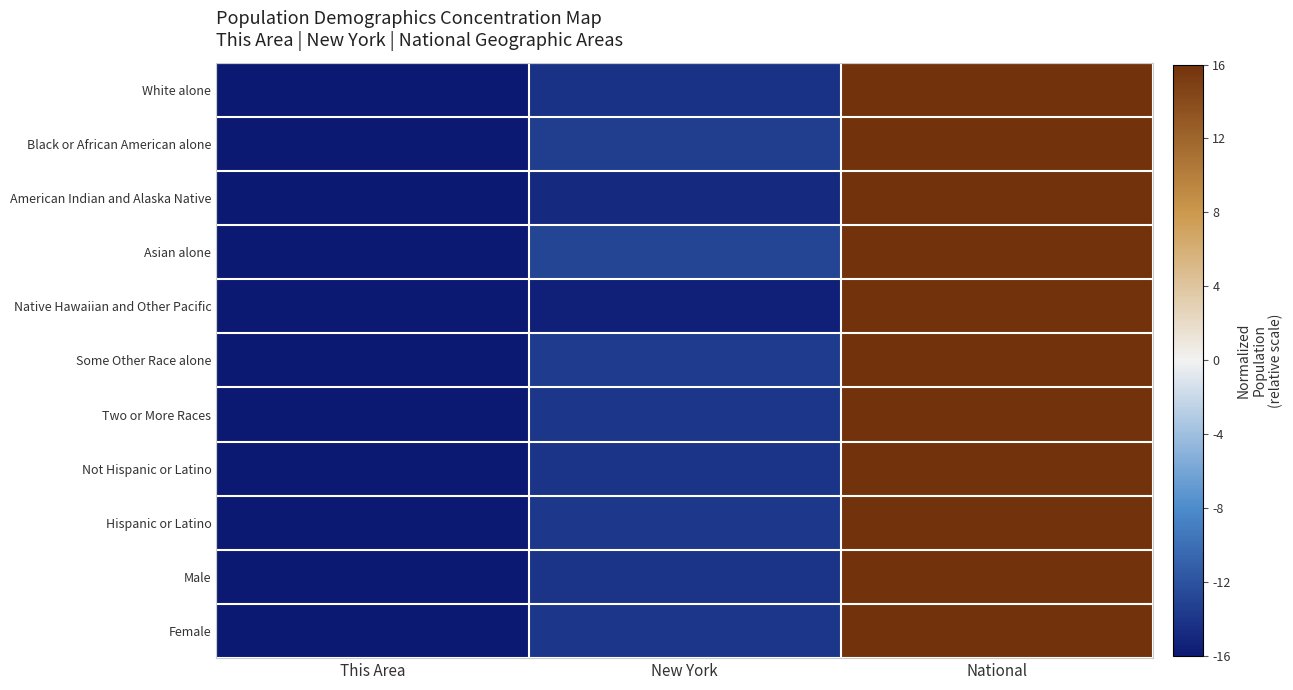

Reading left to right, extract all data points from this chart.

White alone: This Area=-16.0	New York=-14.2	National=16.0
Black or African American alone: This Area=-16.0	New York=-13.5	National=16.0
American Indian and Alaska Native: This Area=-16.0	New York=-14.8	National=16.0
Asian alone: This Area=-16.0	New York=-12.9	National=16.0
Native Hawaiian and Other Pacific: This Area=-16.0	New York=-15.5	National=16.0
Some Other Race alone: This Area=-16.0	New York=-13.6	National=16.0
Two or More Races: This Area=-16.0	New York=-13.9	National=16.0
Not Hispanic or Latino: This Area=-16.0	New York=-14.0	National=16.0
Hispanic or Latino: This Area=-16.0	New York=-13.8	National=16.0
Male: This Area=-16.0	New York=-14.0	National=16.0
Female: This Area=-16.0	New York=-14.0	National=16.0